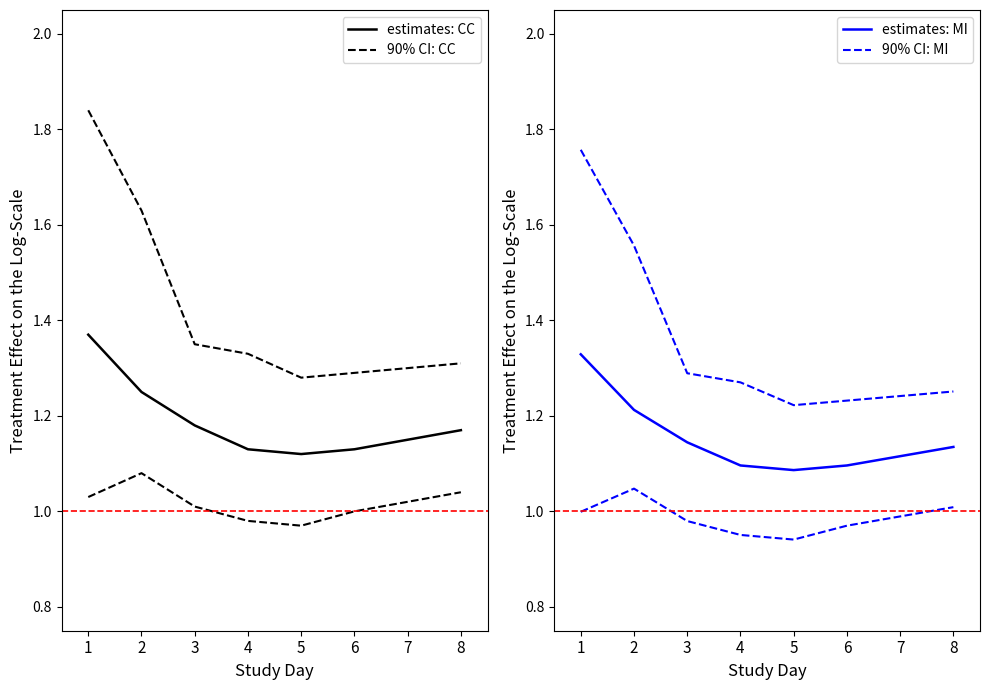

Rank the series at 1 from highest to lowest value.

90% CI: CC, 90% CI: MI, estimates: CC, estimates: MI